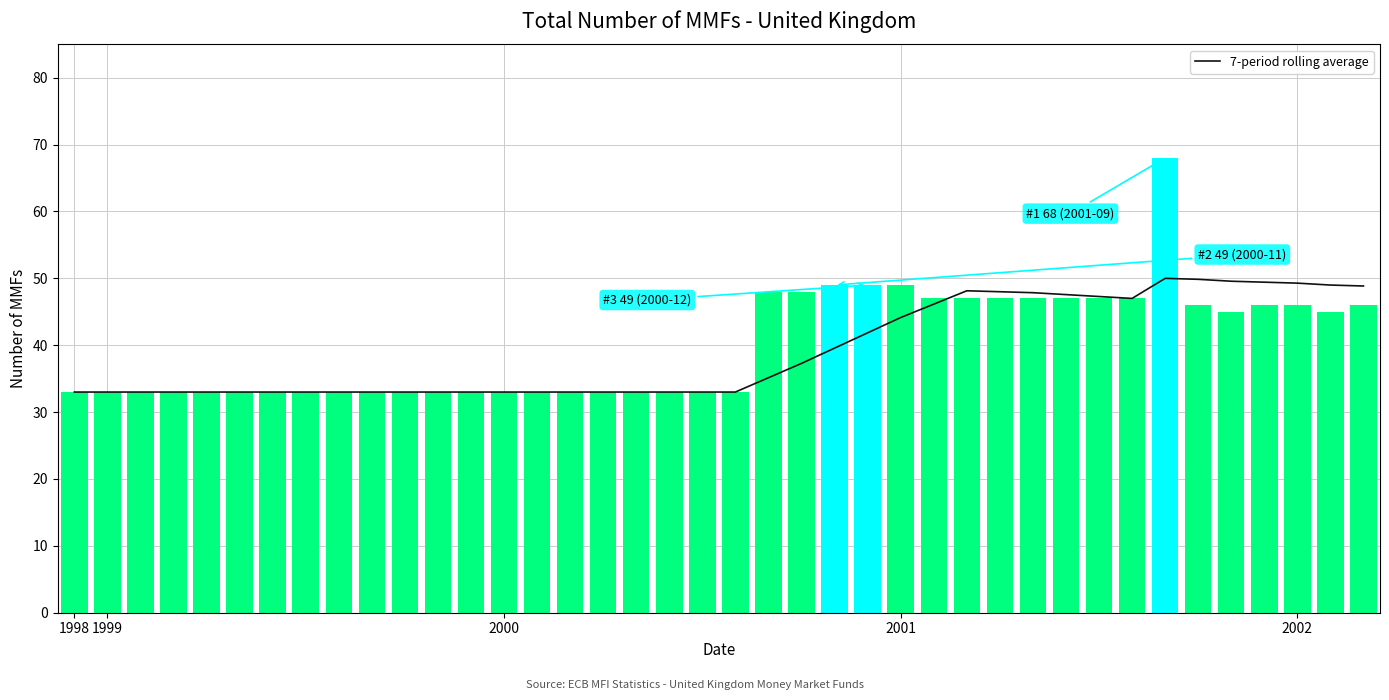

How many categories are shown in the chart?

40